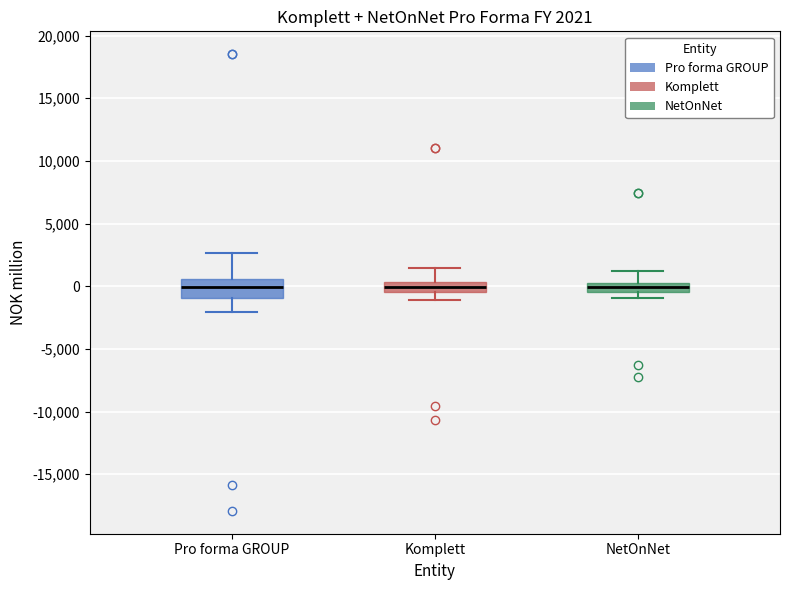

Comparing the boxes themselves (not the whiskers), which one is the tallest?

Pro forma GROUP